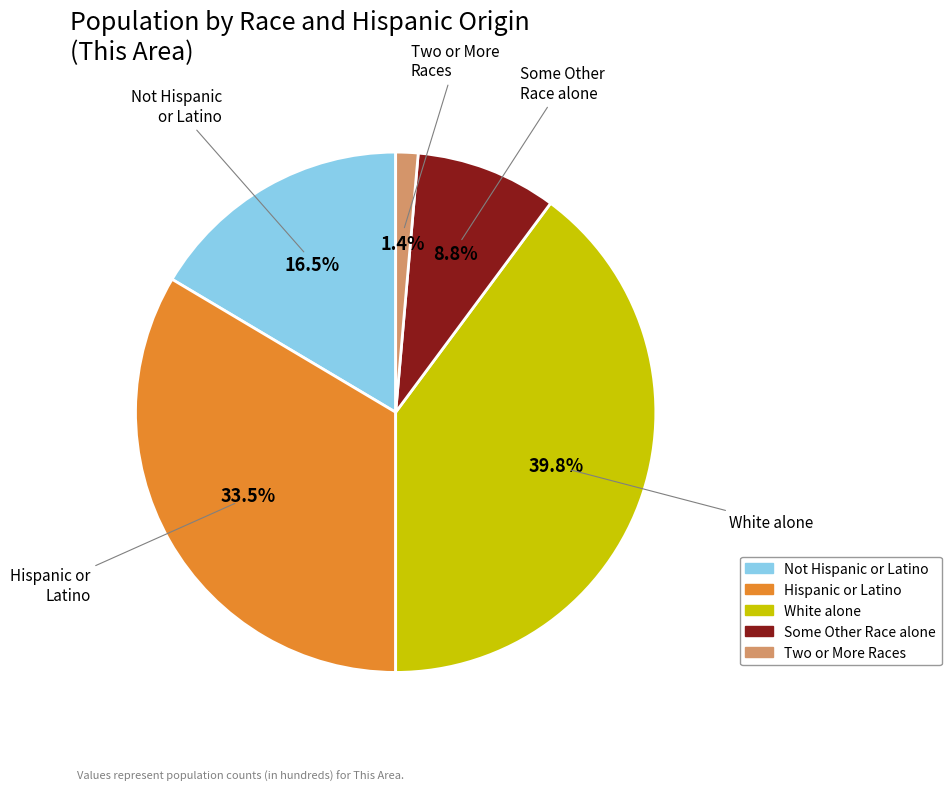

Does any single category account for the majority?

No